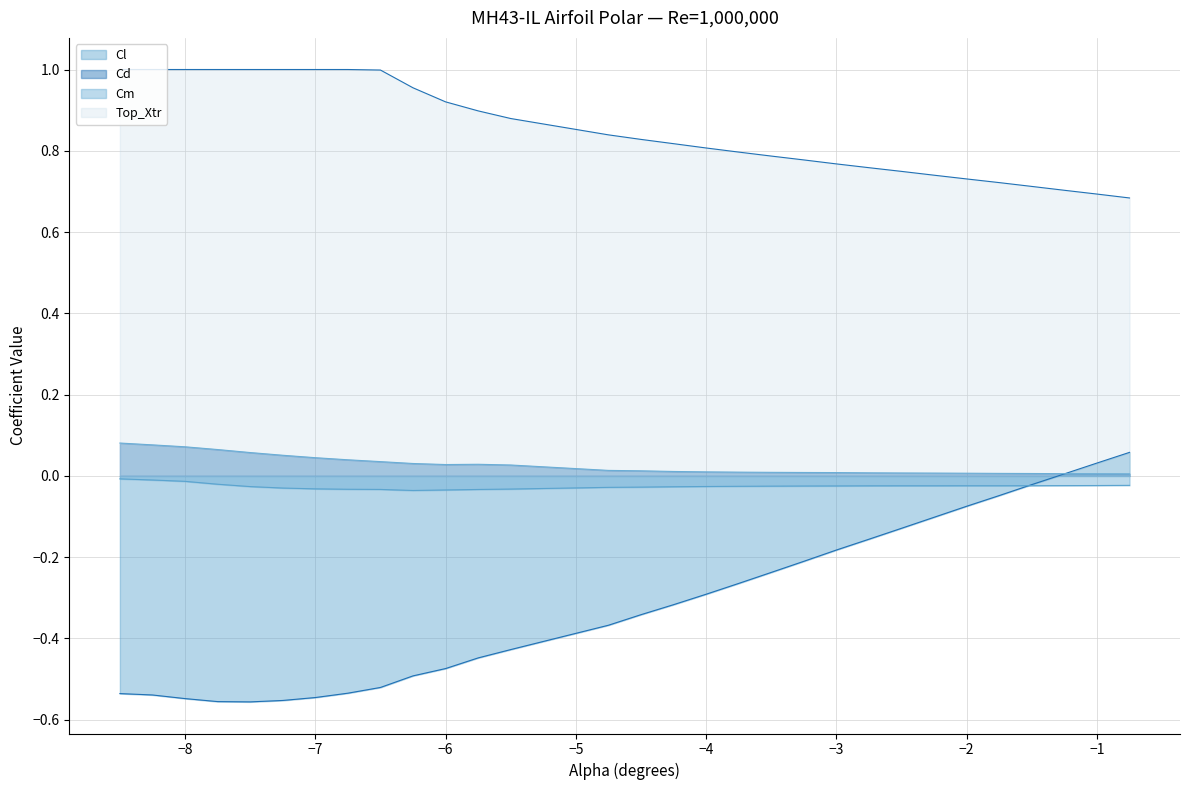

How many values in Cl are below zero?

27